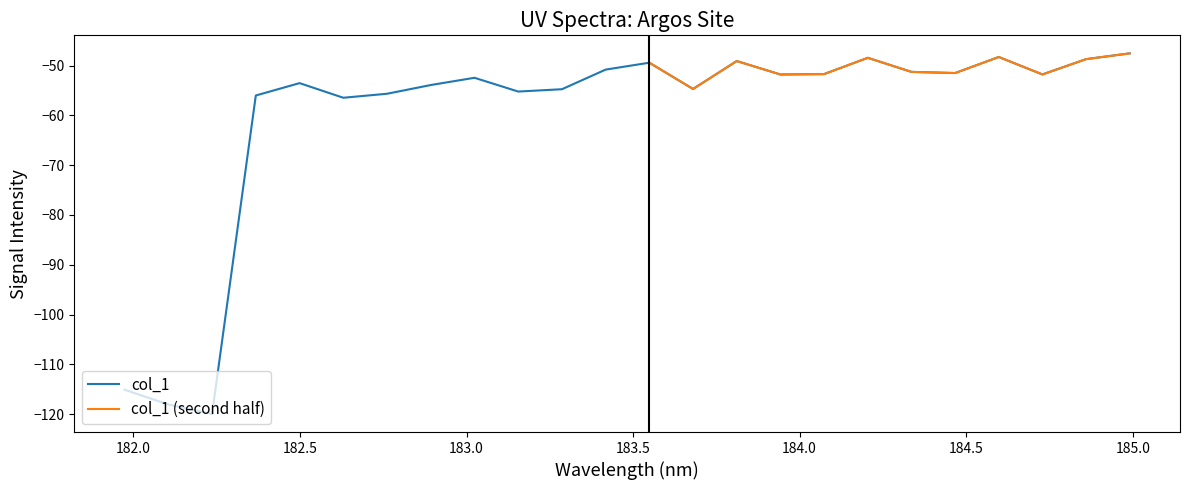

True or false: the data has more than 2 interior local peaks.

True